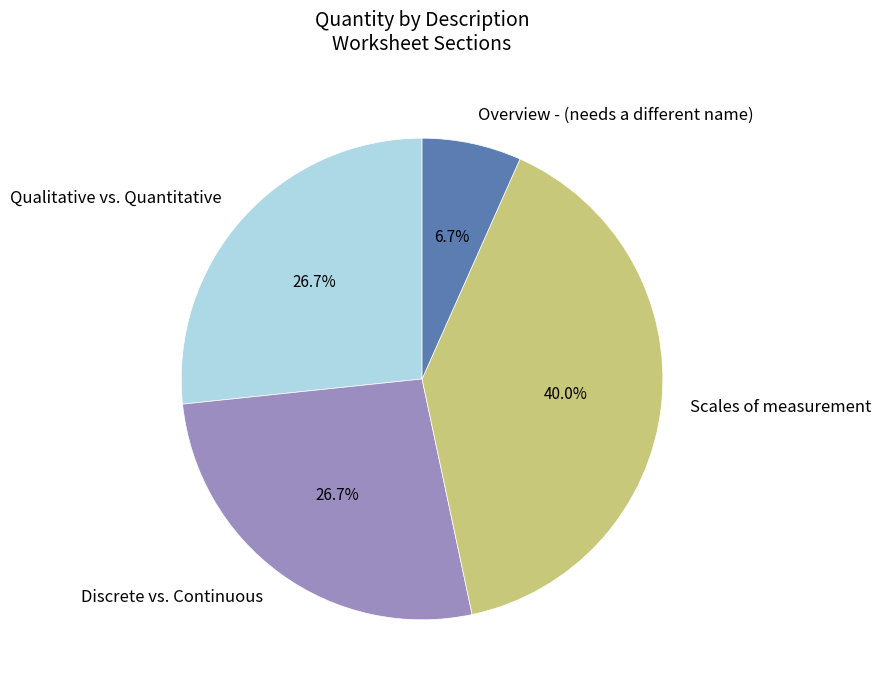

Is there a majority slice in this chart?

No